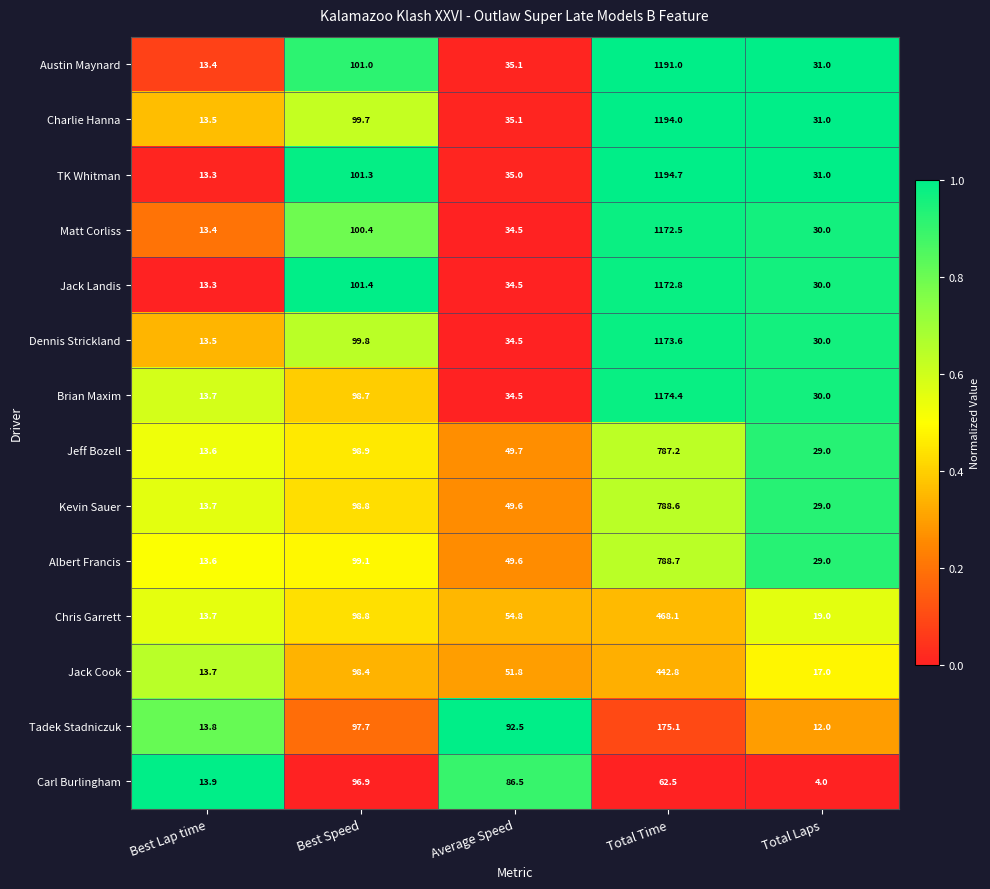

Which series has the largest total across all categories?

TK Whitman